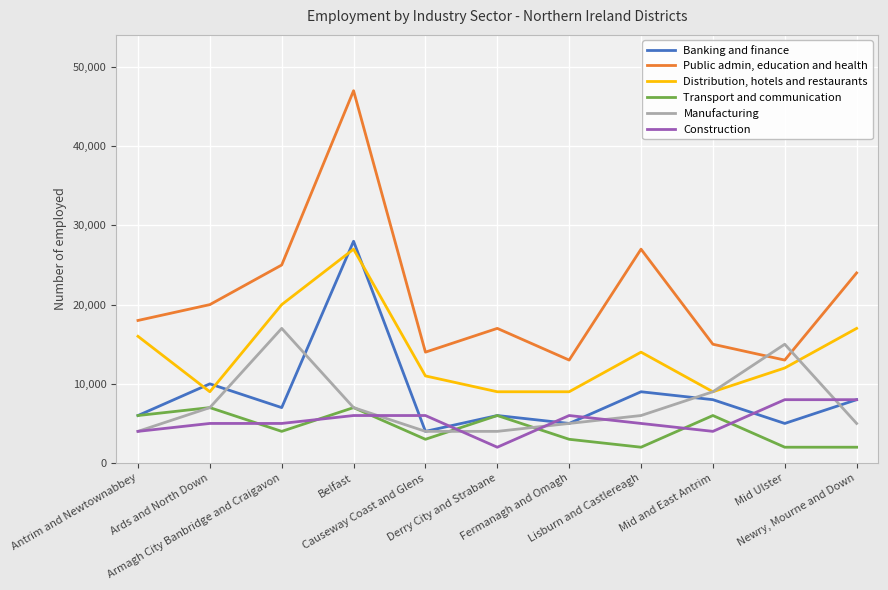

At how many categories does at least one series exceed 8876?

11